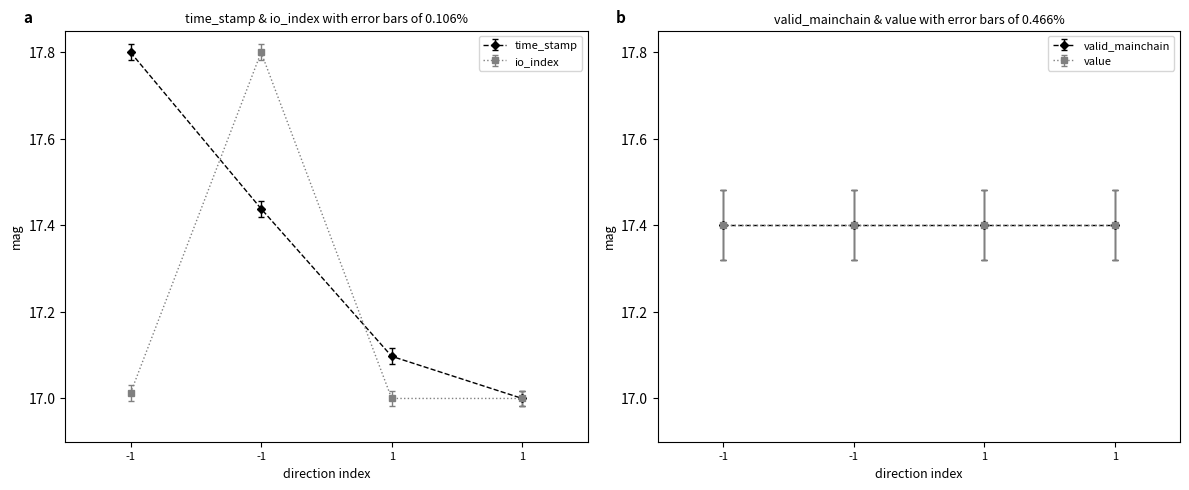

Which series has the largest range (max minus min)?

time_stamp